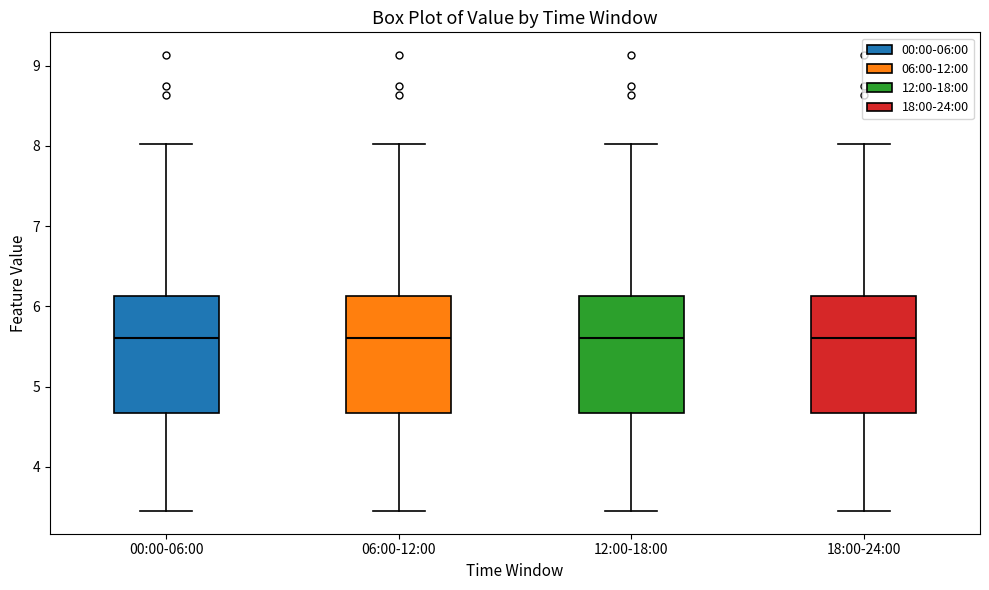

Reading left to right, transcribe this box plot: for each box, give where its median line is, the range the box spans, and where its two whiskers end, as read against the y-axis. The values are not printed on the chart, so give them approximately, as read against the axis.

00:00-06:00: median 5.6, box 4.7 to 6.1, whiskers 3.5 to 8.0
06:00-12:00: median 5.6, box 4.7 to 6.1, whiskers 3.5 to 8.0
12:00-18:00: median 5.6, box 4.7 to 6.1, whiskers 3.5 to 8.0
18:00-24:00: median 5.6, box 4.7 to 6.1, whiskers 3.5 to 8.0